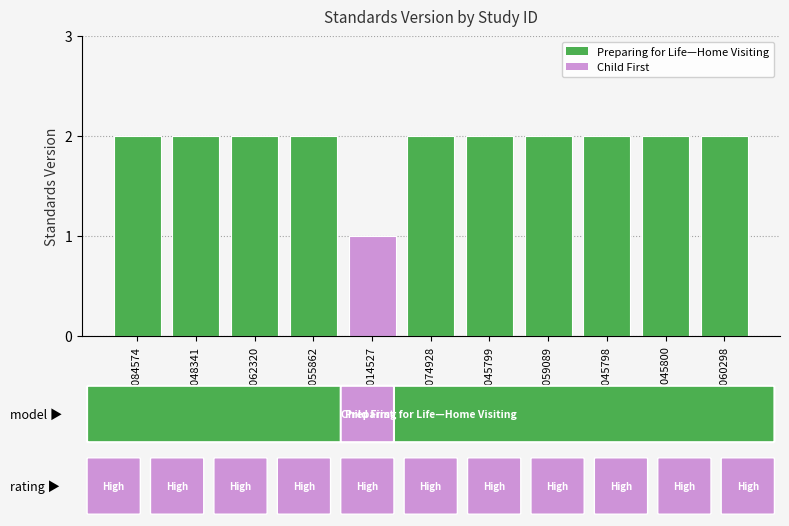

What is the label of the 6th bar from the left?

WWHV074928